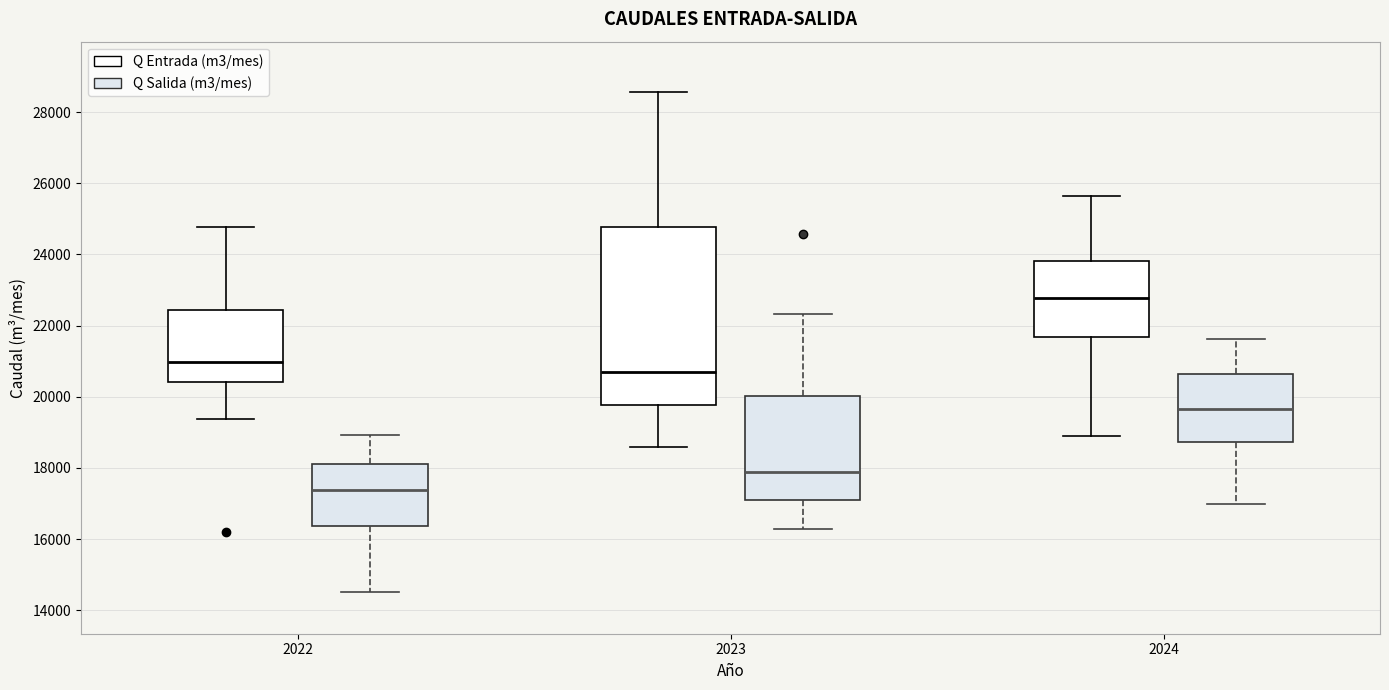

Reading left to right, transcribe this box plot: for each box, give where its median line is, the range the box spans, and where its two whiskers end, as read against the y-axis. The values are not printed on the chart, so give them approximately, as read against the axis.

2022 (Q Entrada (m3/mes)): median 21000, box 20400 to 22400, whiskers 19400 to 24800
2022 (Q Salida (m3/mes)): median 17400, box 16400 to 18200, whiskers 14600 to 19000
2023 (Q Entrada (m3/mes)): median 20800, box 19800 to 24800, whiskers 18600 to 28600
2023 (Q Salida (m3/mes)): median 17800, box 17200 to 20000, whiskers 16200 to 22400
2024 (Q Entrada (m3/mes)): median 22800, box 21600 to 23800, whiskers 18800 to 25600
2024 (Q Salida (m3/mes)): median 19600, box 18800 to 20600, whiskers 17000 to 21600